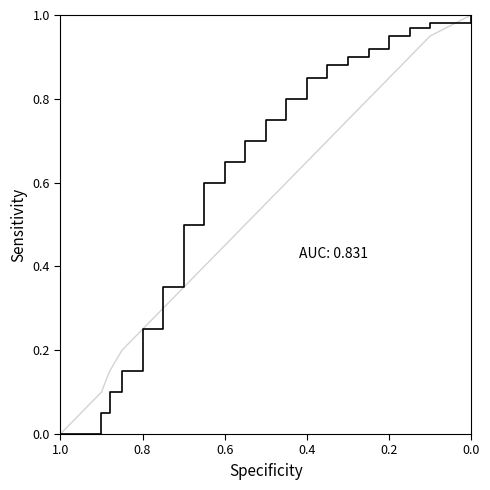

What is the value of the ROC Curve point at the 8th from the left?

0.5